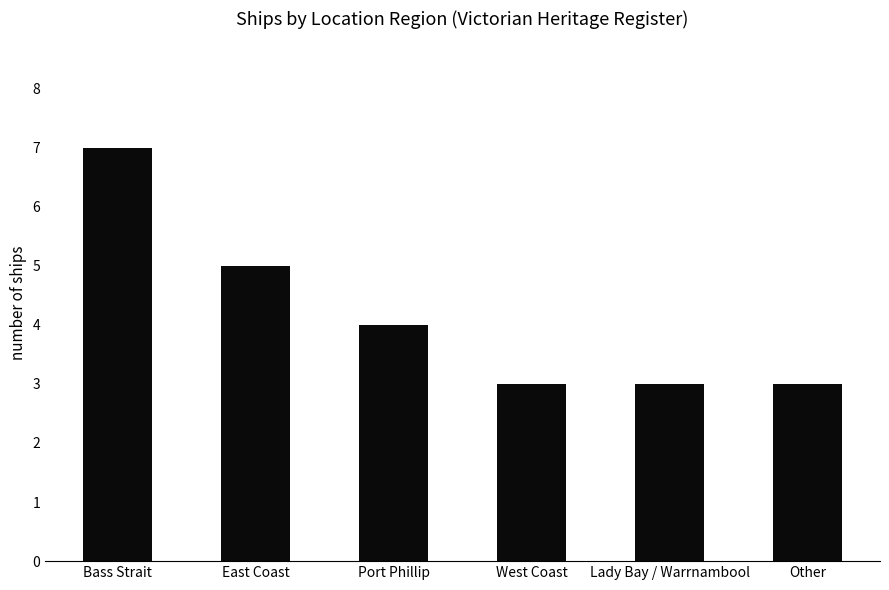

Reading left to right, transcribe all the data shown in this chart.

Bass Strait=7	East Coast=5	Port Phillip=4	West Coast=3	Lady Bay / Warrnambool=3	Other=3